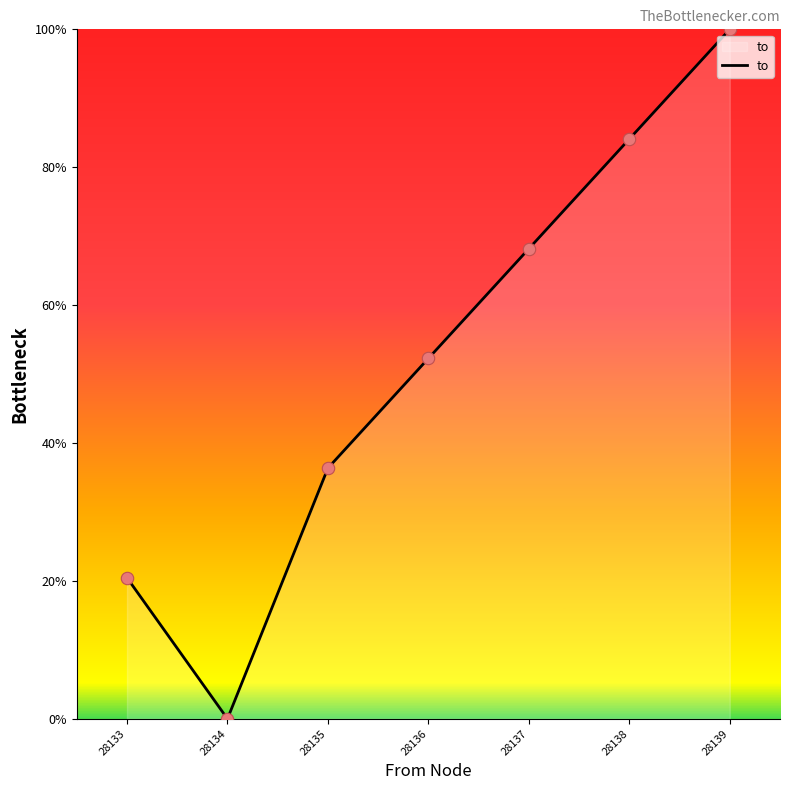

What is the change in value from 28134 to 28136?

+52.3